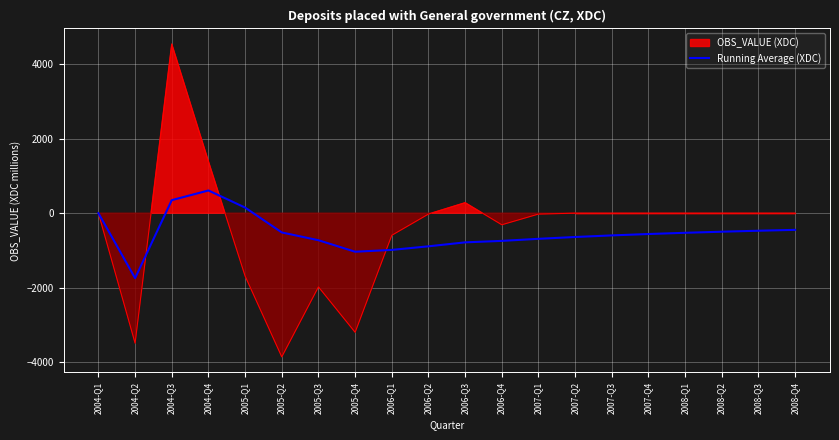

How many interior local valleys (lower than both neighbors) does the data have?

2